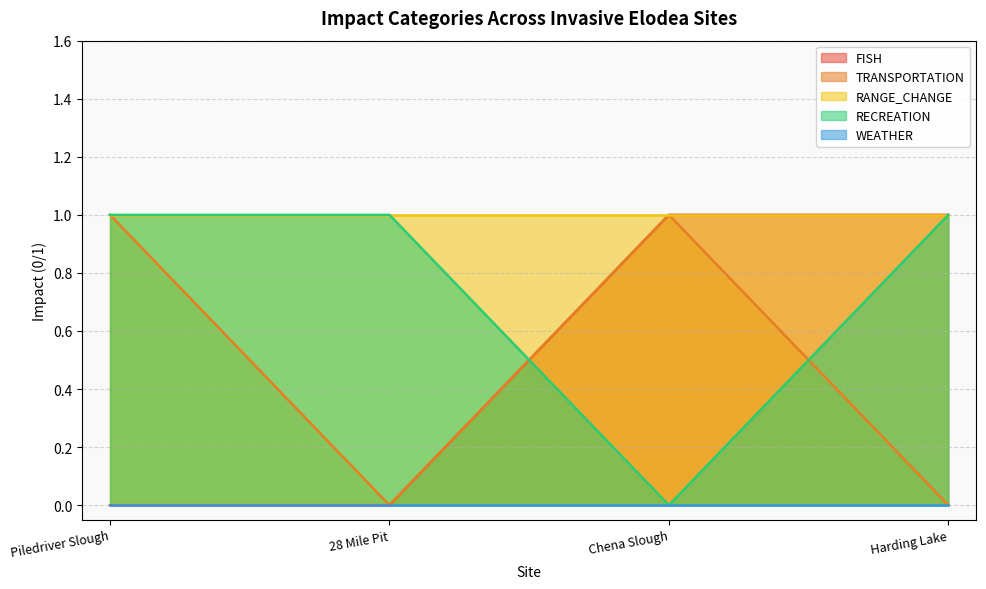

At which label is FISH closest to 0?

Piledriver Slough